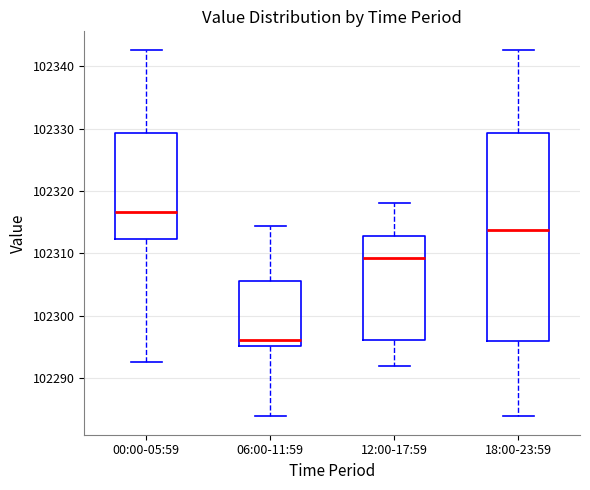

Reading left to right, transcribe this box plot: for each box, give where its median line is, the range the box spans, and where its two whiskers end, as read against the y-axis. The values are not printed on the chart, so give them approximately, as read against the axis.

00:00-05:59: median 102317, box 102312 to 102329, whiskers 102293 to 102343
06:00-11:59: median 102296, box 102295 to 102306, whiskers 102284 to 102314
12:00-17:59: median 102309, box 102296 to 102313, whiskers 102292 to 102318
18:00-23:59: median 102314, box 102296 to 102329, whiskers 102284 to 102343